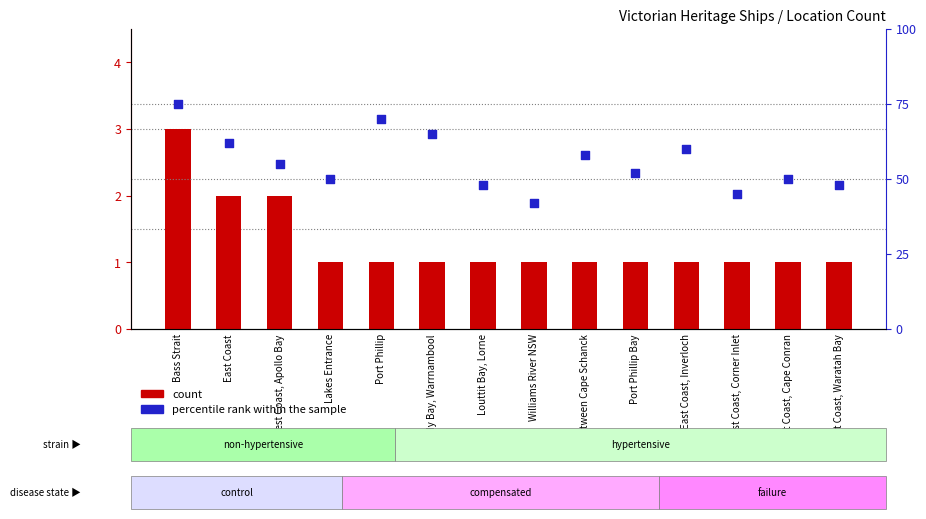

Which series contains the lowest Y value?

count